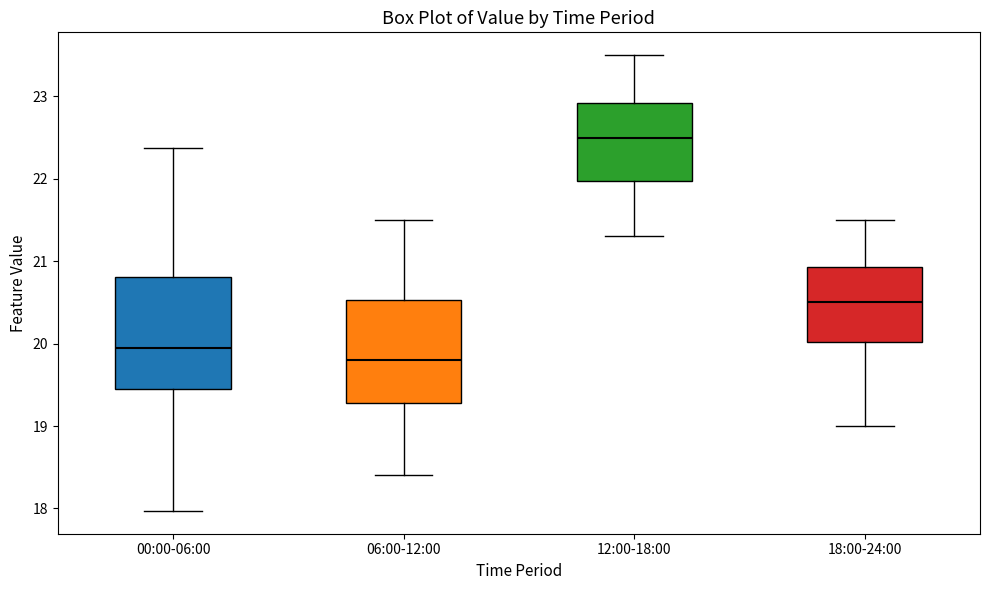

Where does the upper whisker of the box for 00:00-06:00 end on the y-axis? The values are not printed on the chart, so give them approximately, as read against the axis.

22.4